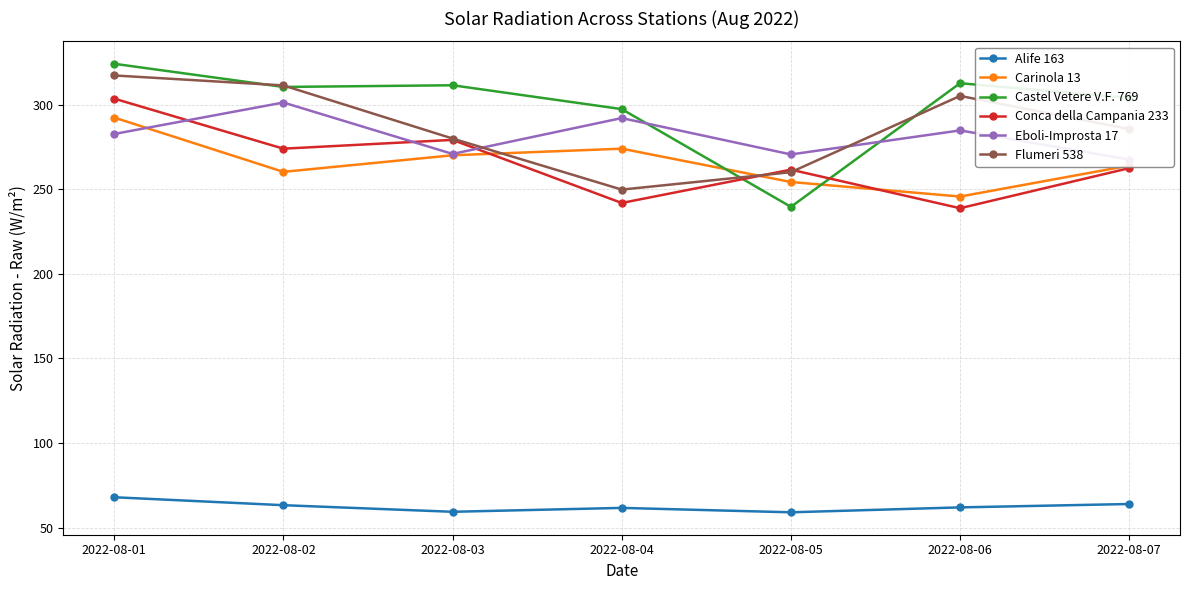

Which series has the largest total across all categories?

Castel Vetere V.F. 769